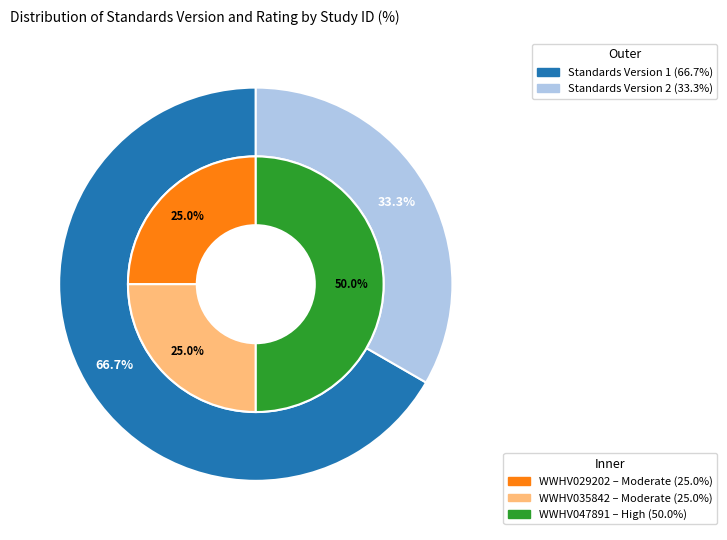

What percentage is the WWHV047891 slice, to the nearest percent?

50%